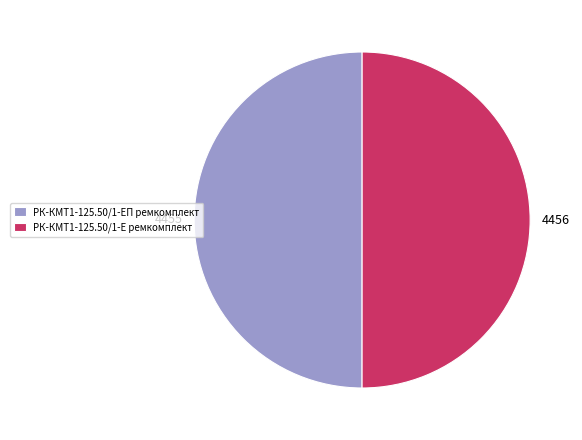

Approximately how many times larger is the value at РК-КМТ1-125.50/1-ЕП ремкомплект compared to РК-КМТ1-125.50/1-Е ремкомплект?

1.0